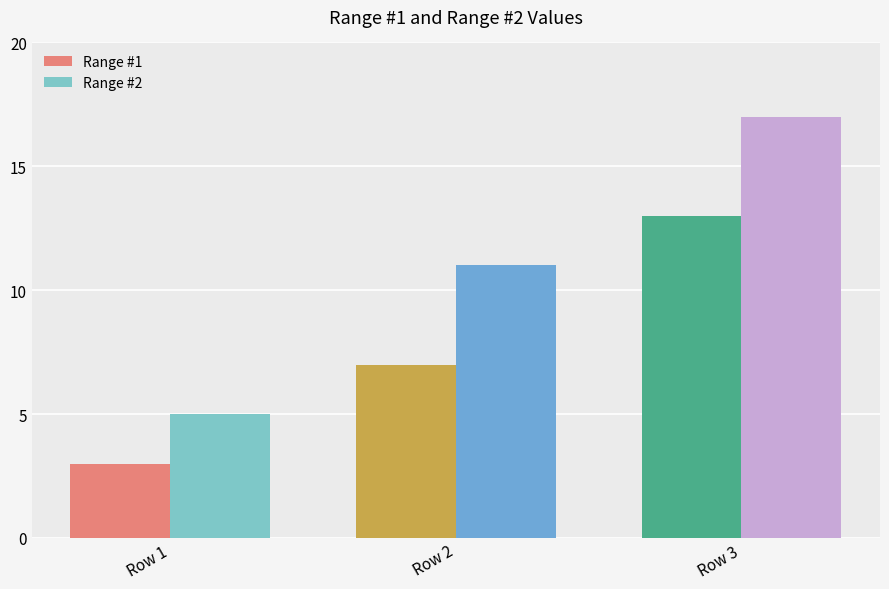

Read the Range #1 value at Row 2, to the nearest 10.

10